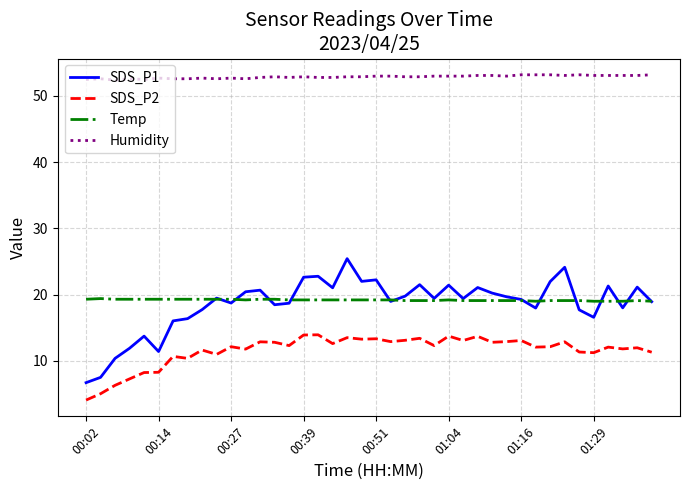

True or false: Temp and SDS_P2 cross at least once.

False